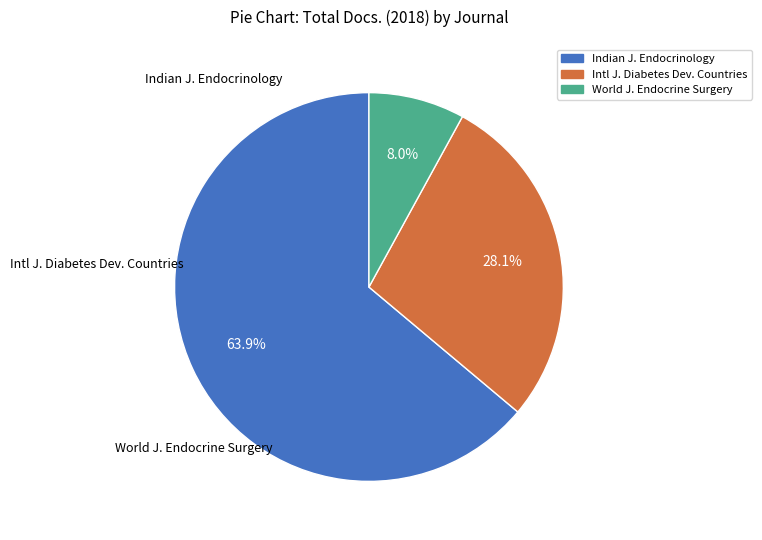

Is there any slice that represents more than half of the pie?

Yes